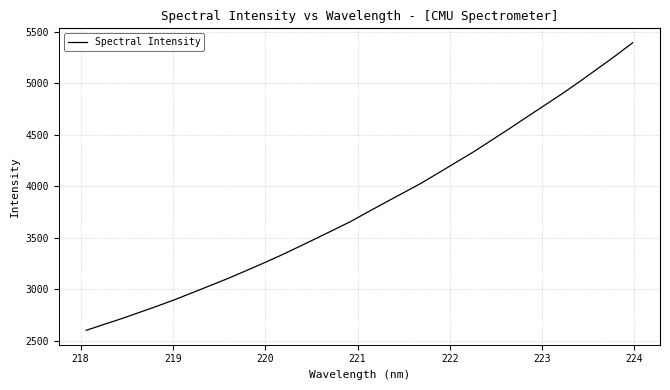

How many lines are shown in the chart?

1